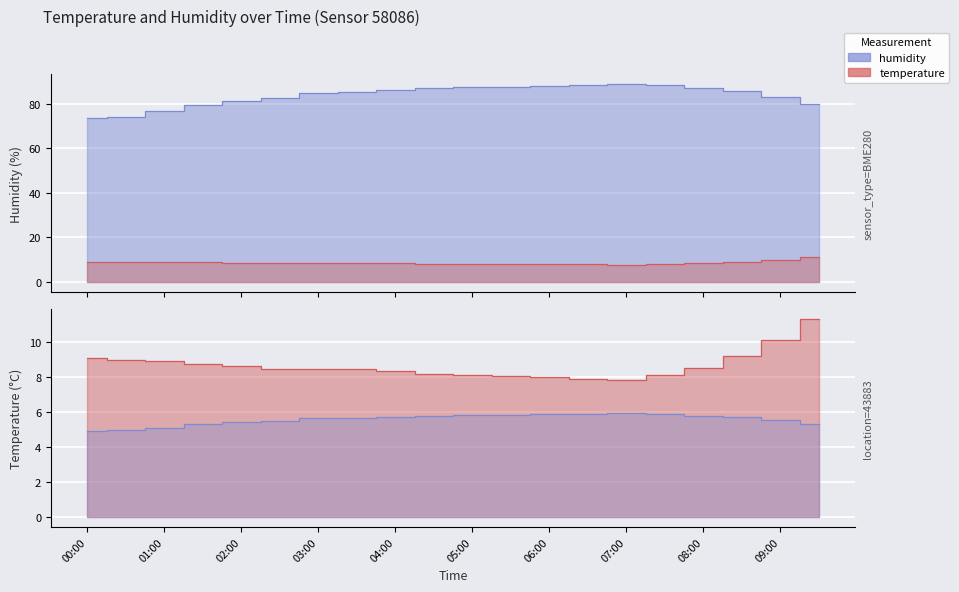

What is the value of the temperature point at the 8th from the left?

8.4